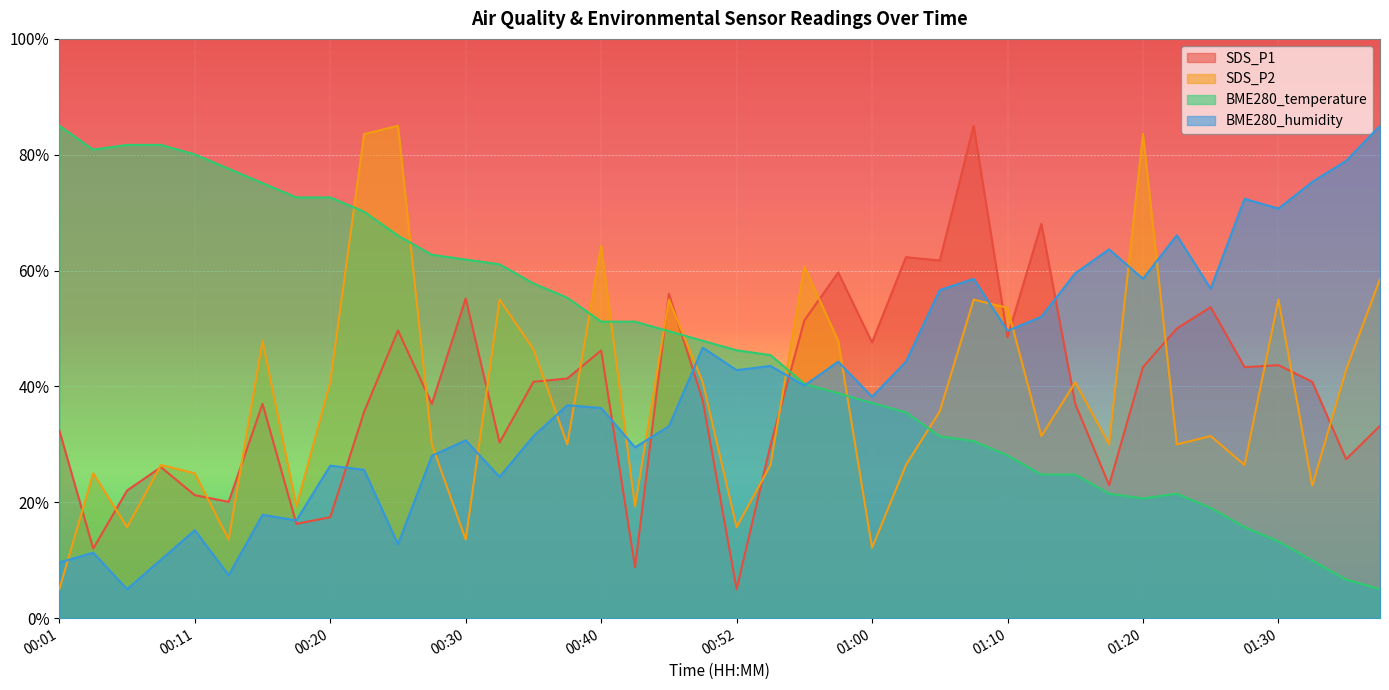

How many times do BME280_humidity and SDS_P2 cross each other?

14